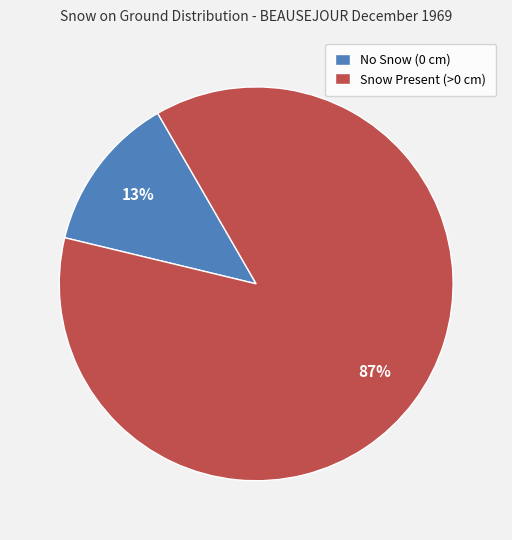

What percentage is the No Snow (0 cm) slice, to the nearest percent?

13%